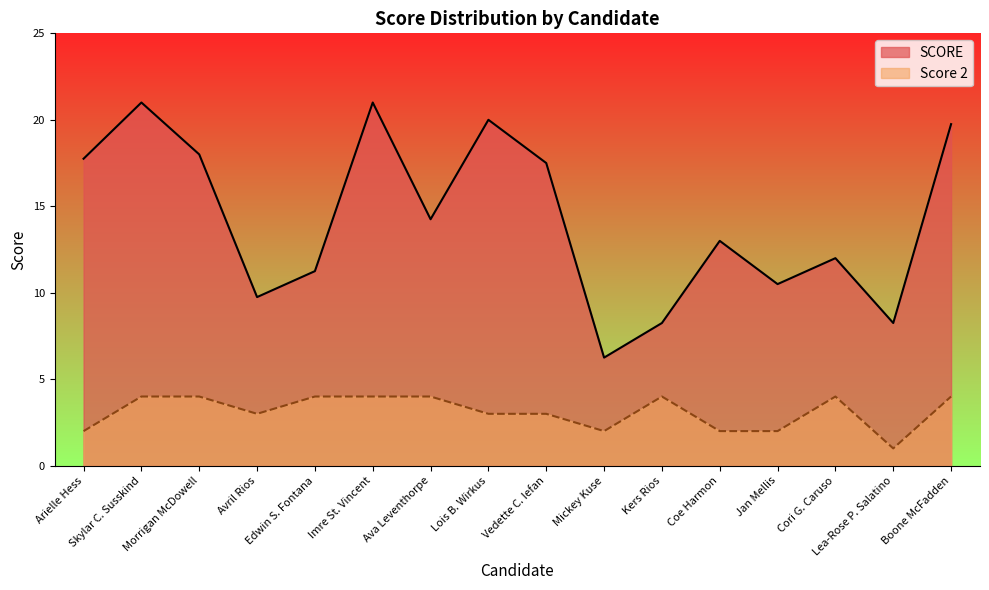

List the series in order of their overall mean, lowest first.

Score 2, SCORE